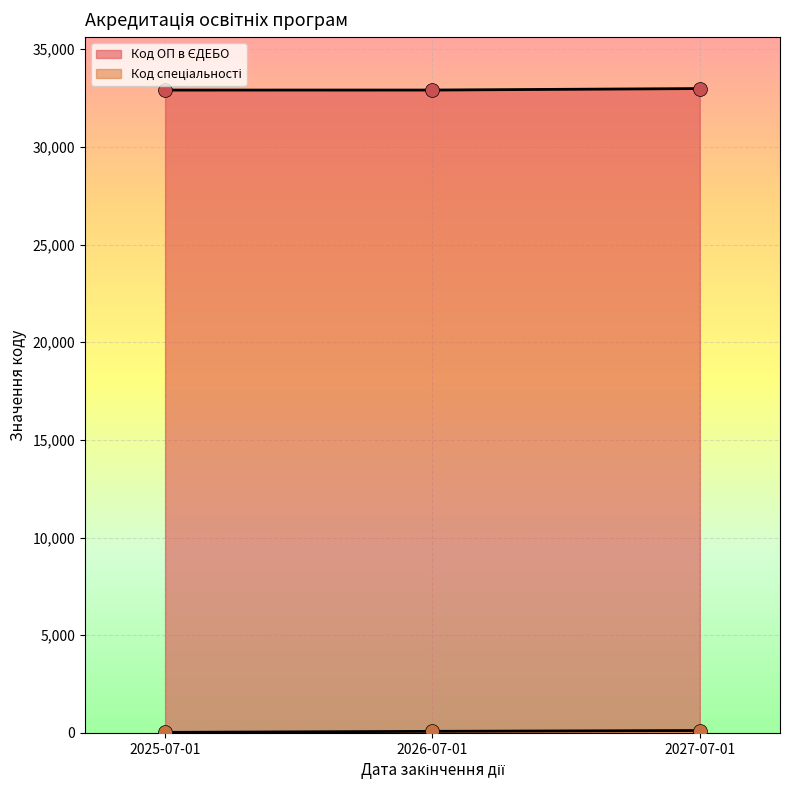

At which category is the sum across all series the highest?

2027-07-01